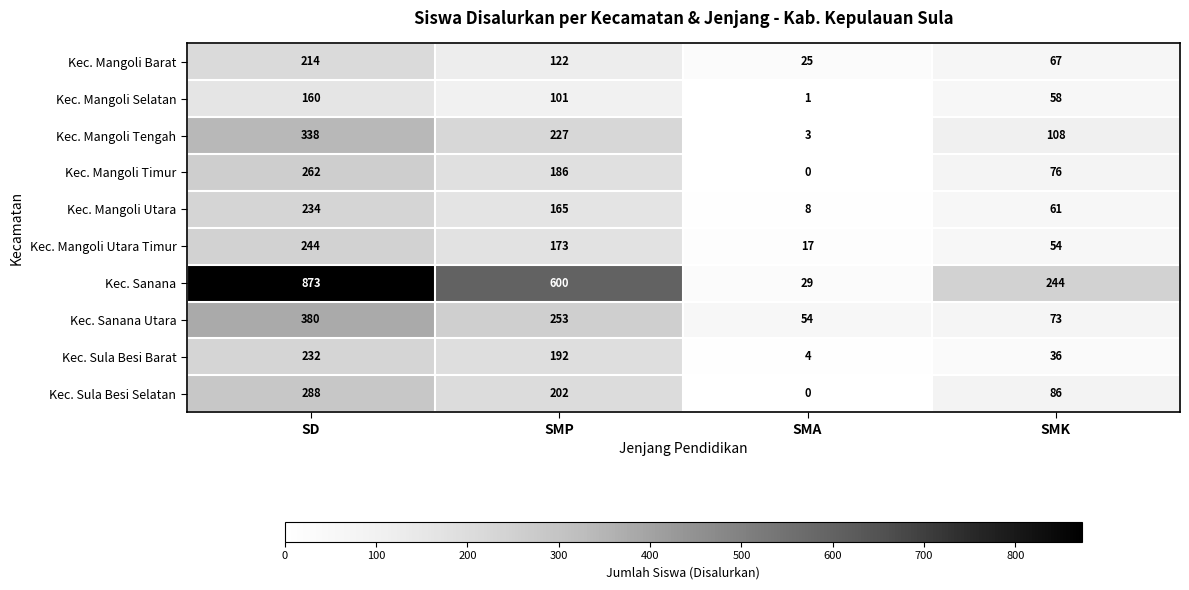

What is the sum of the Kec. Sanana Utara values at SMA and SD?

434